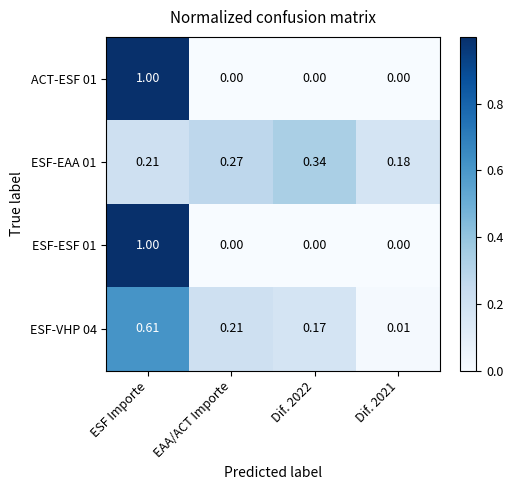

At which category is the sum across all series the highest?

ESF Importe